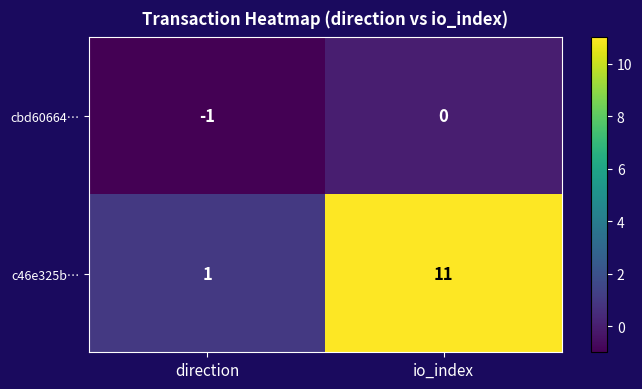

Which series has the widest spread of values?

c46e325b…